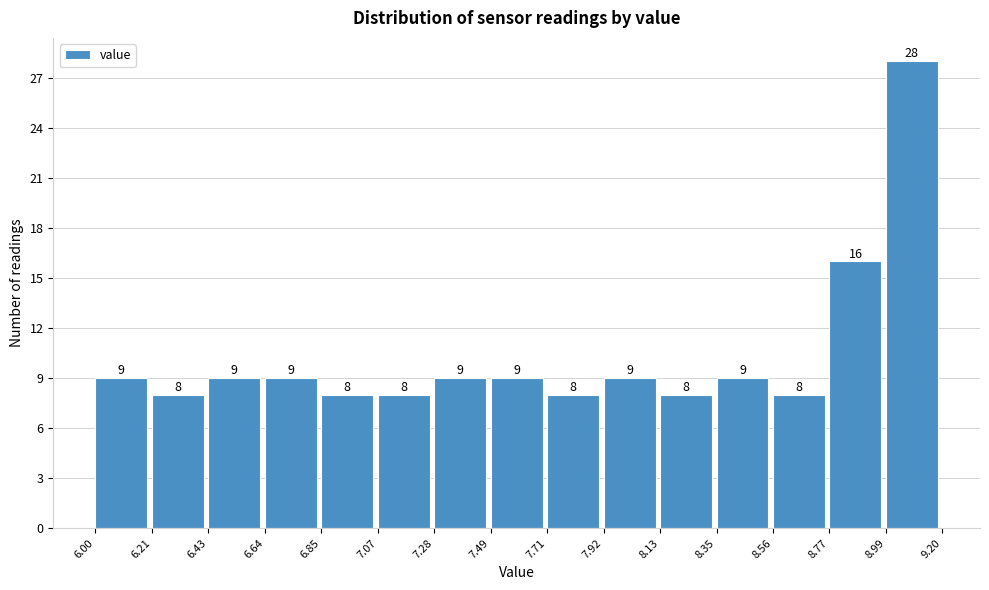

Reading left to right, transcribe this chart: for each bar, give the range it covers on the x-axis and its height.

6.00 to 6.21: 9
6.21 to 6.43: 8
6.43 to 6.64: 9
6.64 to 6.85: 9
6.85 to 7.07: 8
7.07 to 7.28: 8
7.28 to 7.49: 9
7.49 to 7.71: 9
7.71 to 7.92: 8
7.92 to 8.13: 9
8.13 to 8.35: 8
8.35 to 8.56: 9
8.56 to 8.77: 8
8.77 to 8.99: 16
8.99 to 9.20: 28